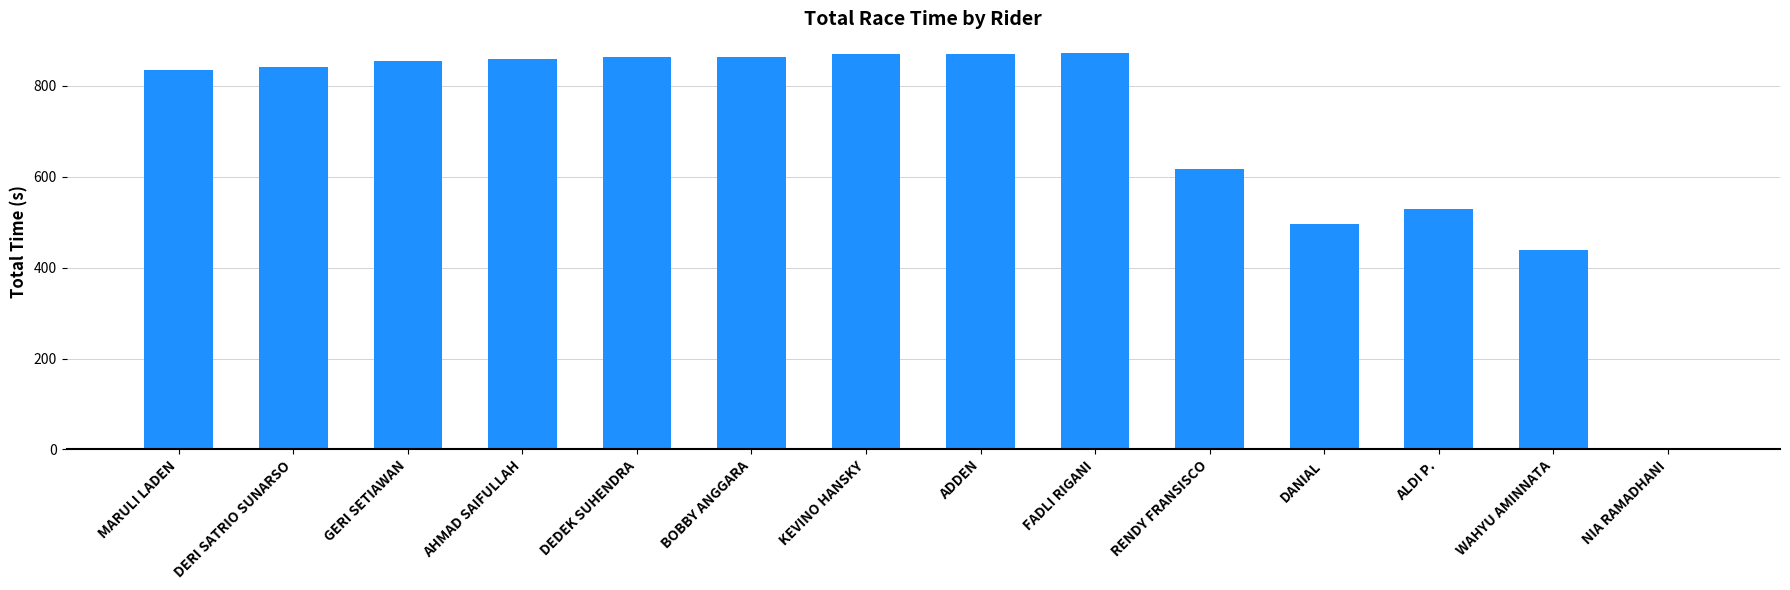

Approximately how many times larger is the value at DANIAL compared to MARULI LADEN?

0.6